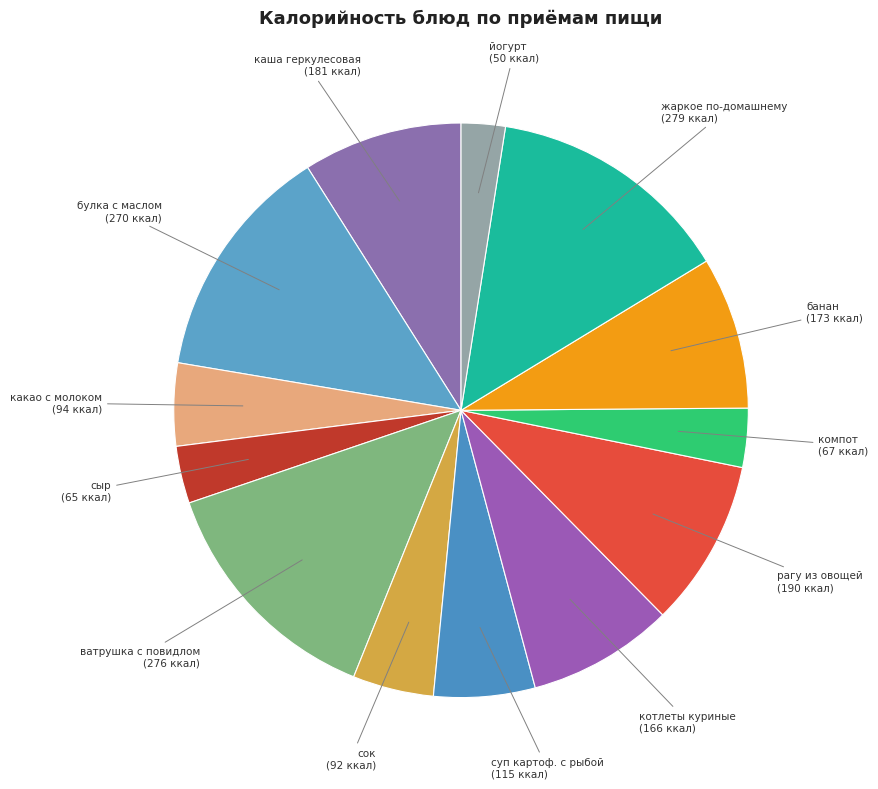

The какао с молоком slice represents 5% of the pie. True or false?

True